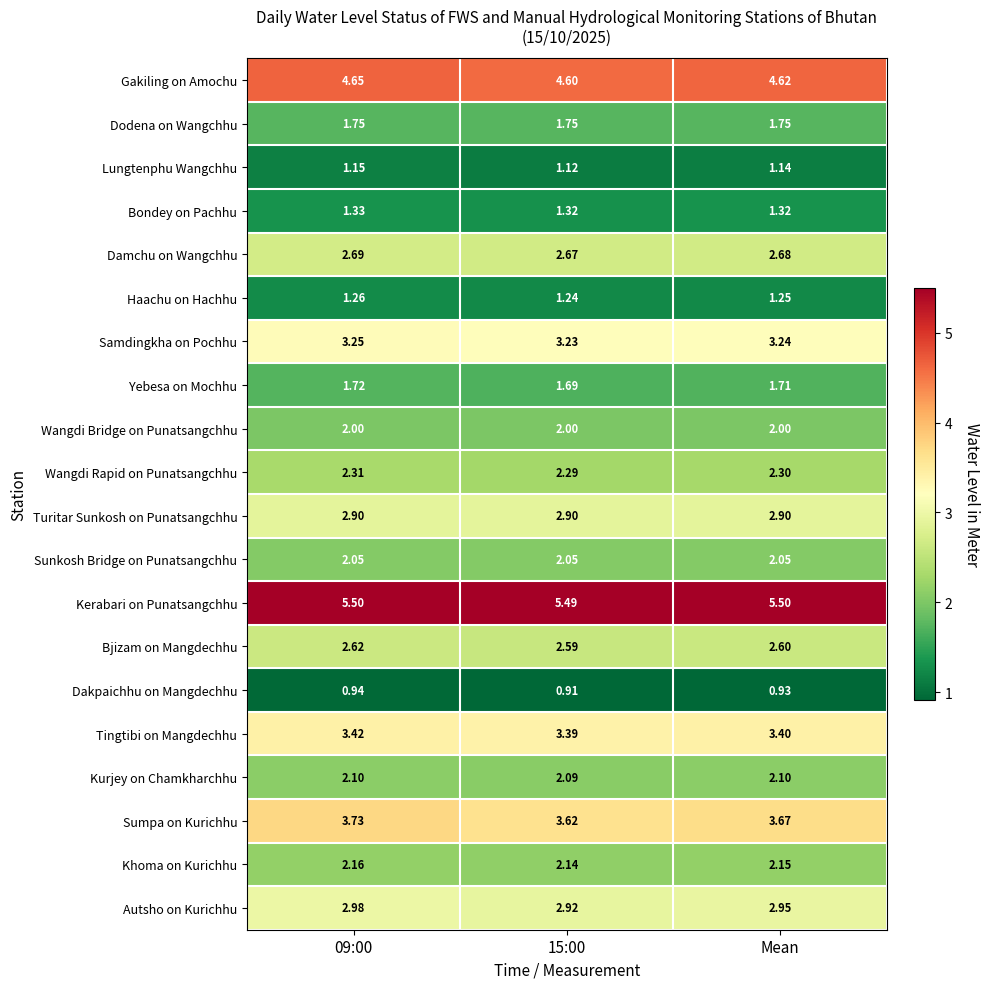

How many series are shown in this chart?

20